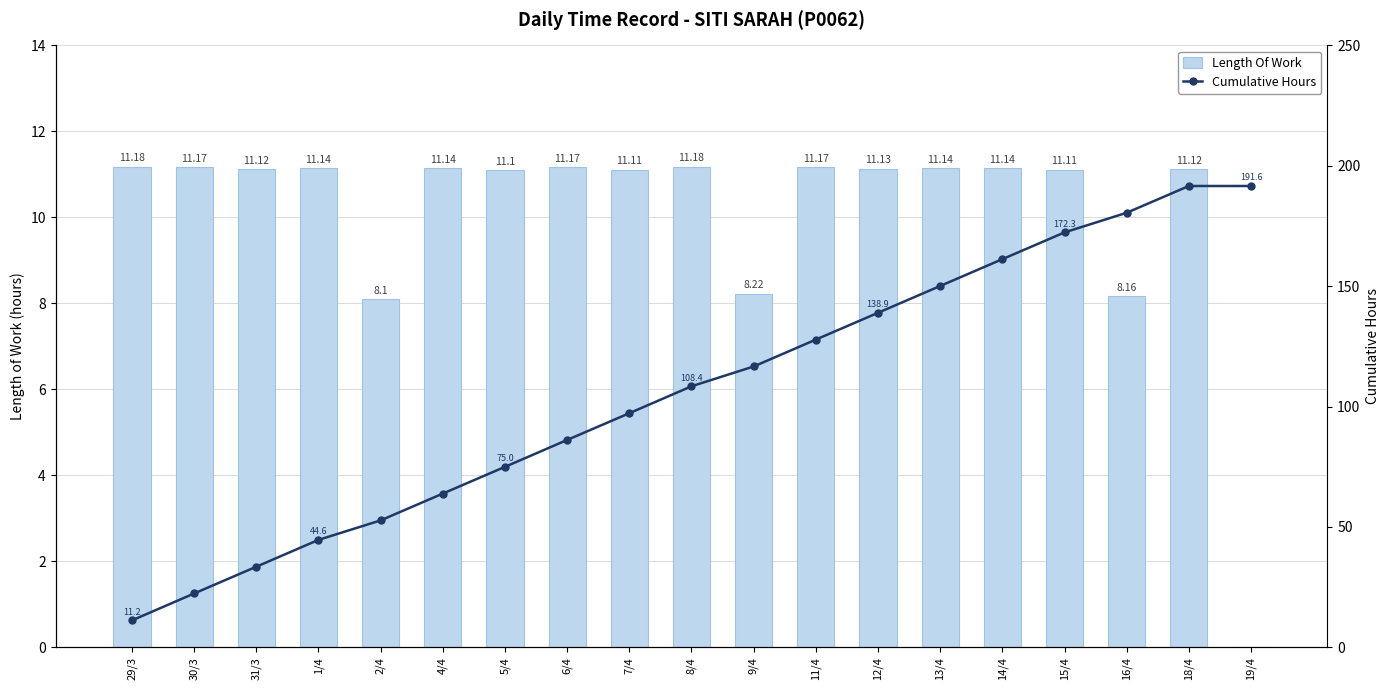

Are the bars horizontal?

No